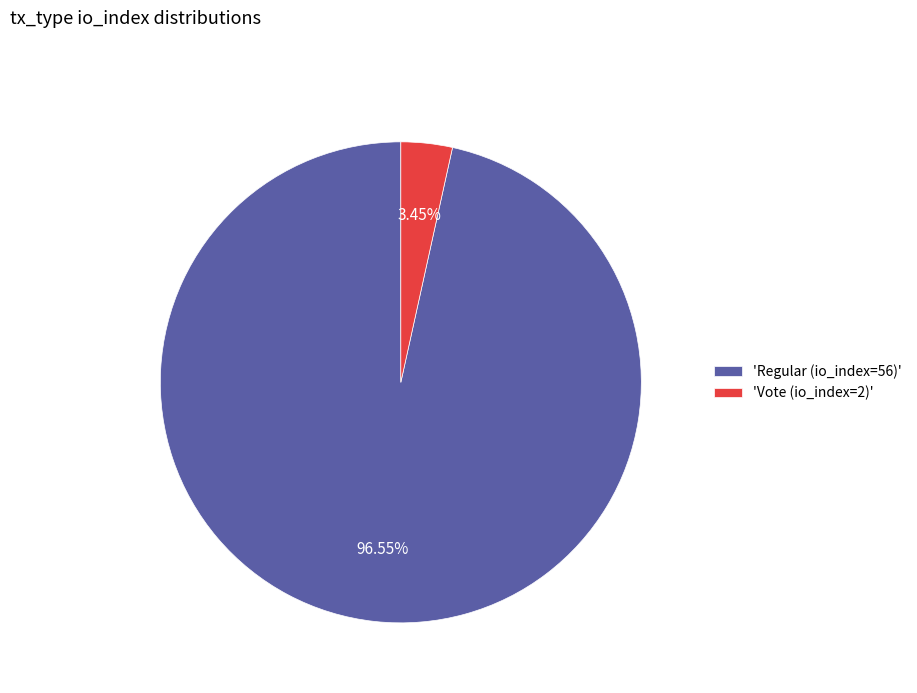

Rank the categories by value from lowest to highest.

'Vote (io_index=2)', 'Regular (io_index=56)'